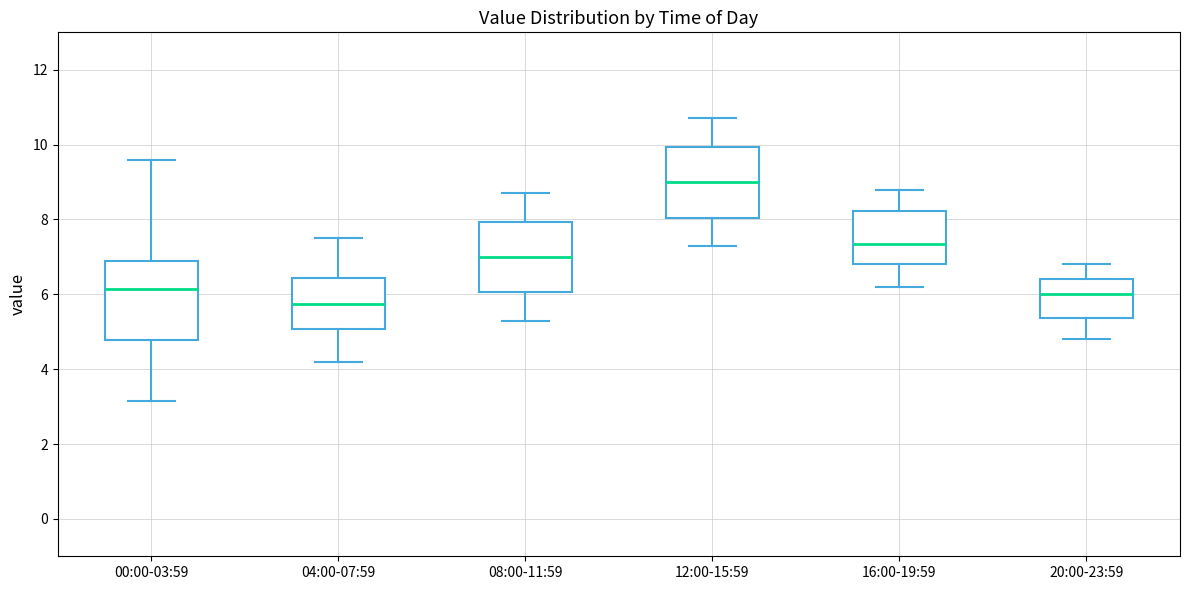

Reading left to right, transcribe this box plot: for each box, give where its median line is, the range the box spans, and where its two whiskers end, as read against the y-axis. The values are not printed on the chart, so give them approximately, as read against the axis.

00:00-03:59: median 6.2, box 4.8 to 6.8, whiskers 3.2 to 9.6
04:00-07:59: median 5.8, box 5.0 to 6.4, whiskers 4.2 to 7.6
08:00-11:59: median 7.0, box 6.0 to 8.0, whiskers 5.4 to 8.8
12:00-15:59: median 9.0, box 8.0 to 10.0, whiskers 7.4 to 10.8
16:00-19:59: median 7.4, box 6.8 to 8.2, whiskers 6.2 to 8.8
20:00-23:59: median 6.0, box 5.4 to 6.4, whiskers 4.8 to 6.8